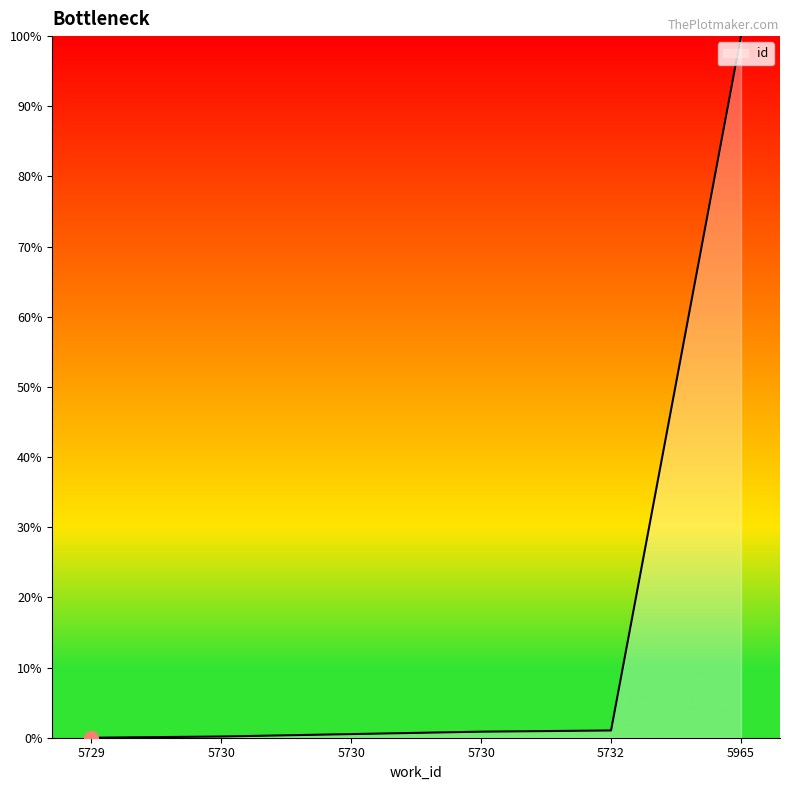

What is the value of the 3rd point from the left?

0.2